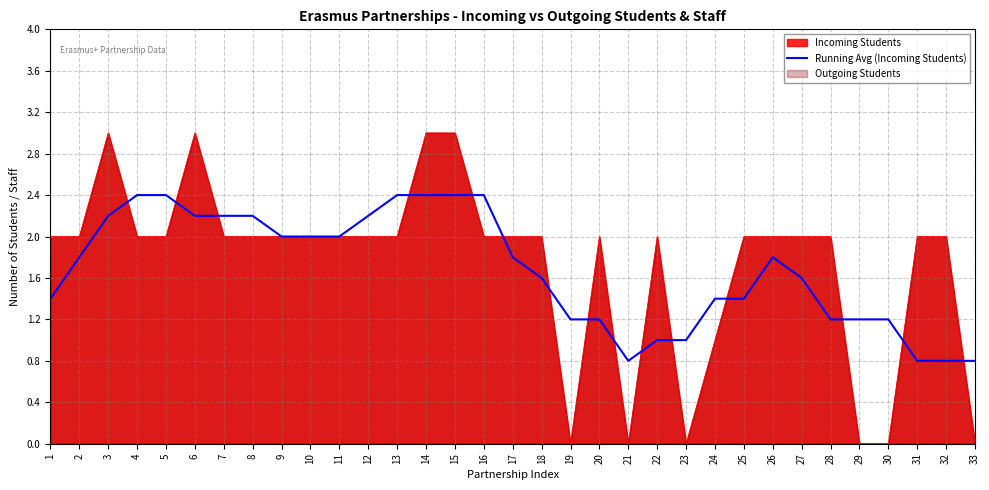

The value at 10 is 3.0. True or false?

False